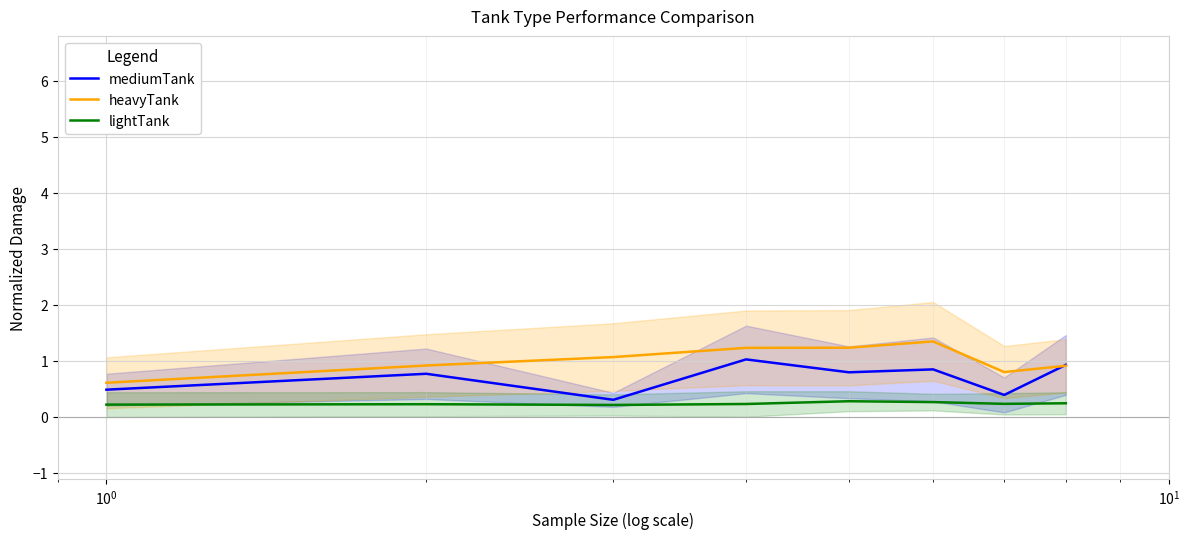

True or false: heavyTank and lightTank intersect in this chart.

False